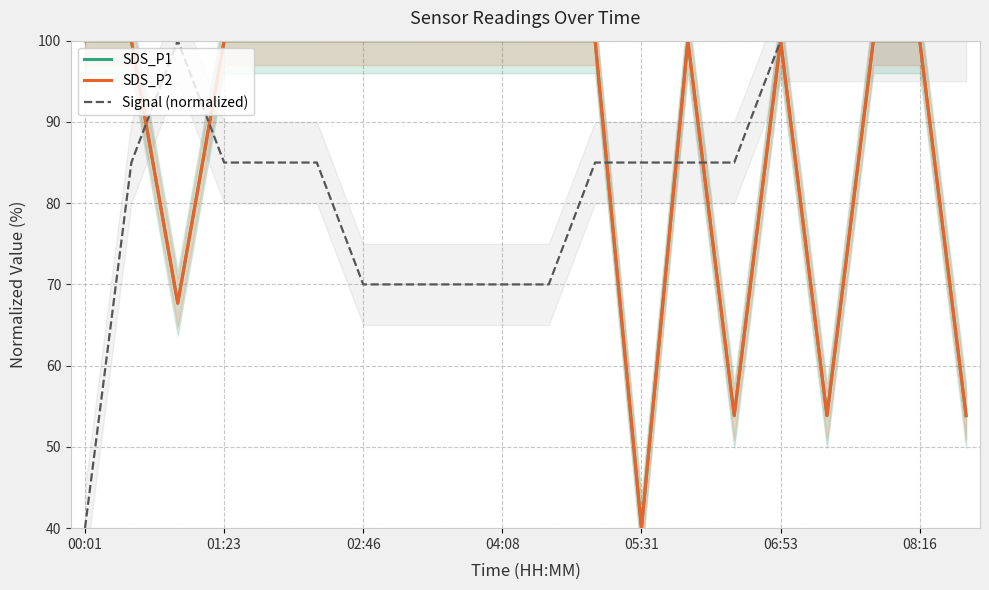

At which category is the sum across all series the highest?

06:53